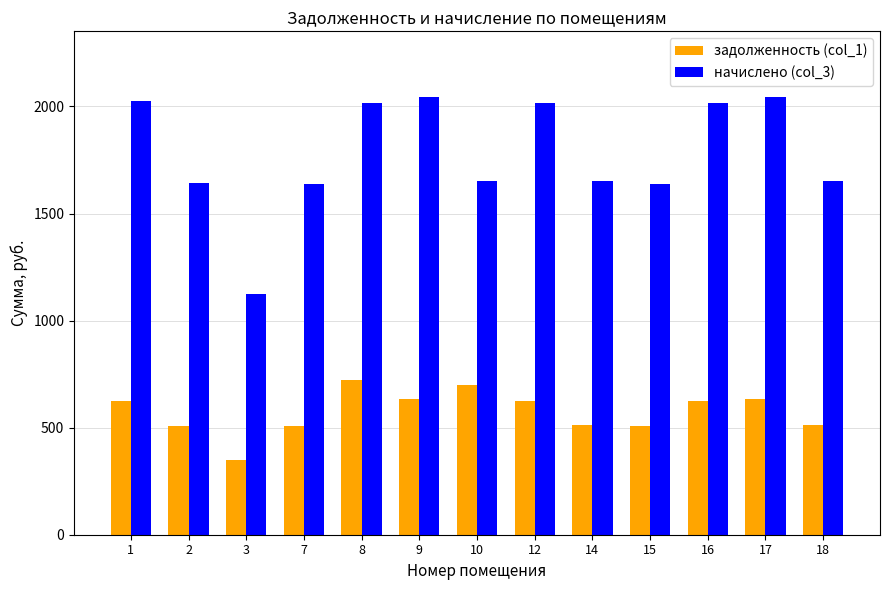

The value of начислено (col_3) at 12 is 2015.1. True or false?

True